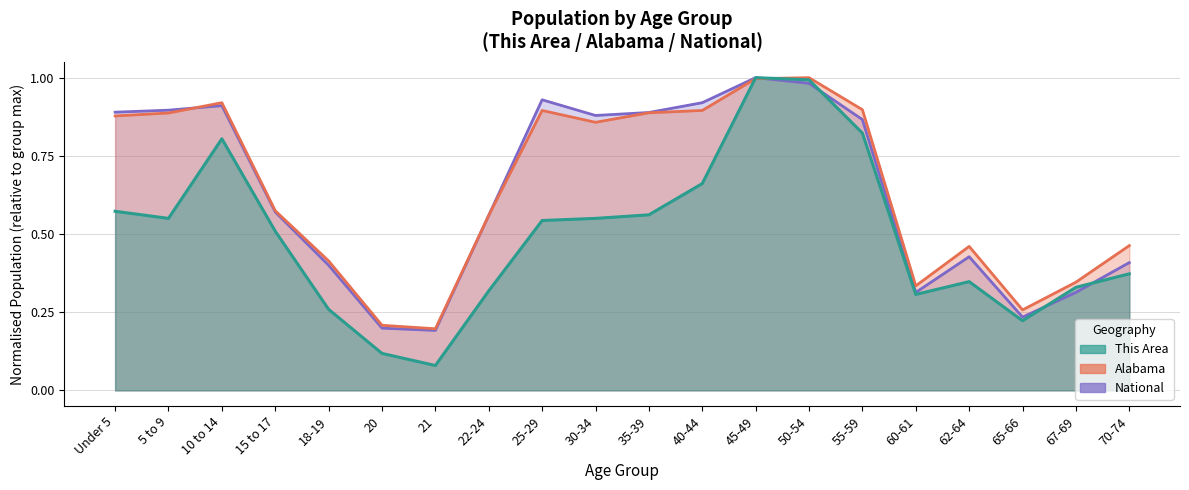

Is it true that National equals 0.2 at 62-64?

False